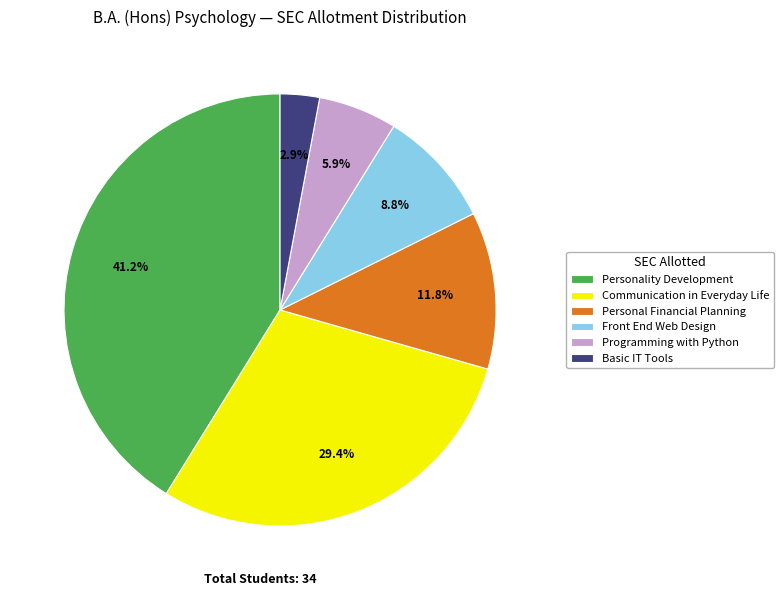

Does any single category account for the majority?

No